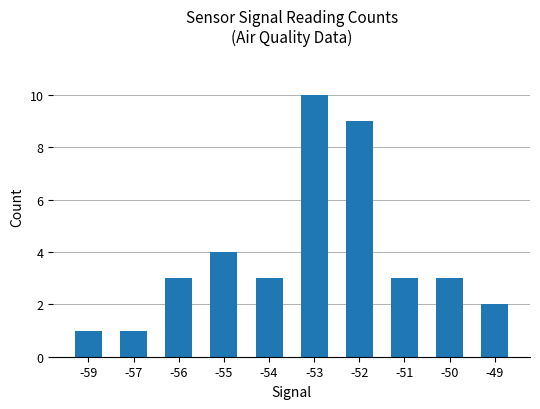

How many bars are there in total?

10